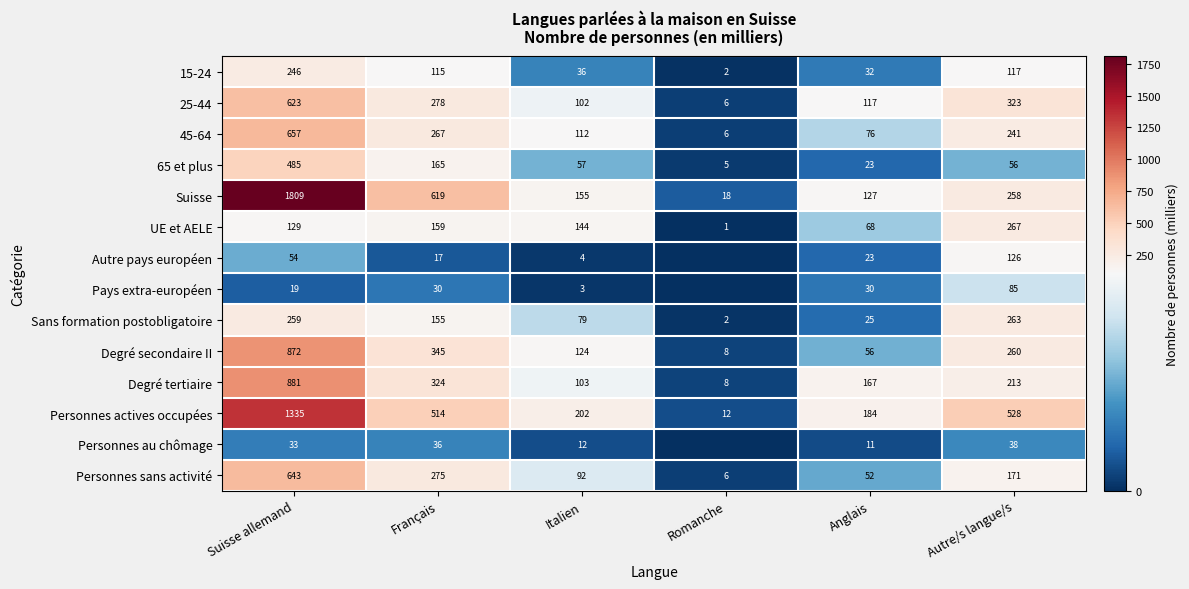

The Personnes actives occupées series shows 230.4 at Autre/s langue/s. True or false?

False